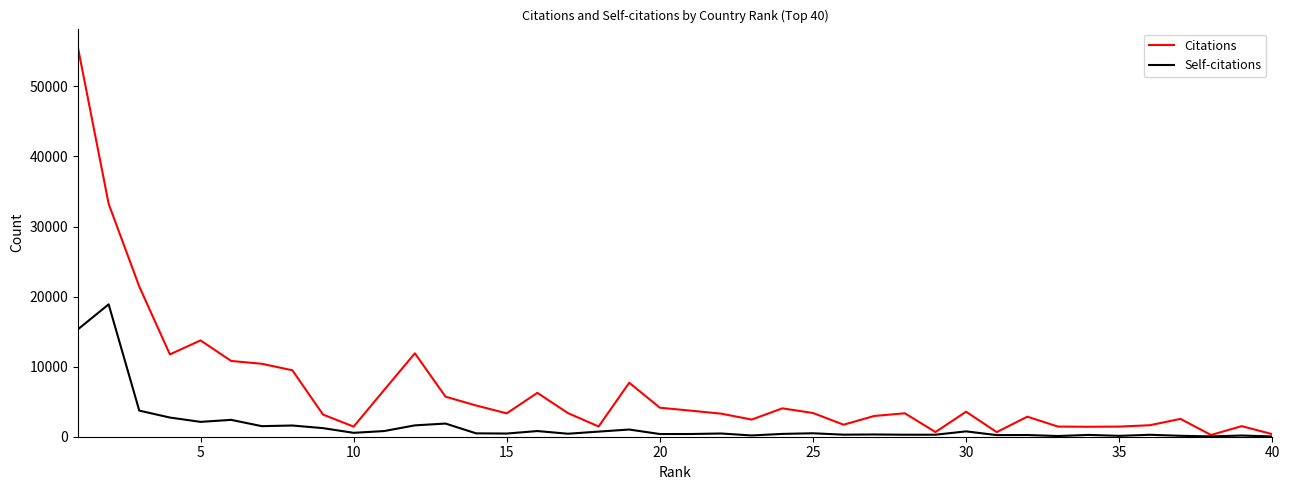

Which series has the largest range (max minus min)?

Citations